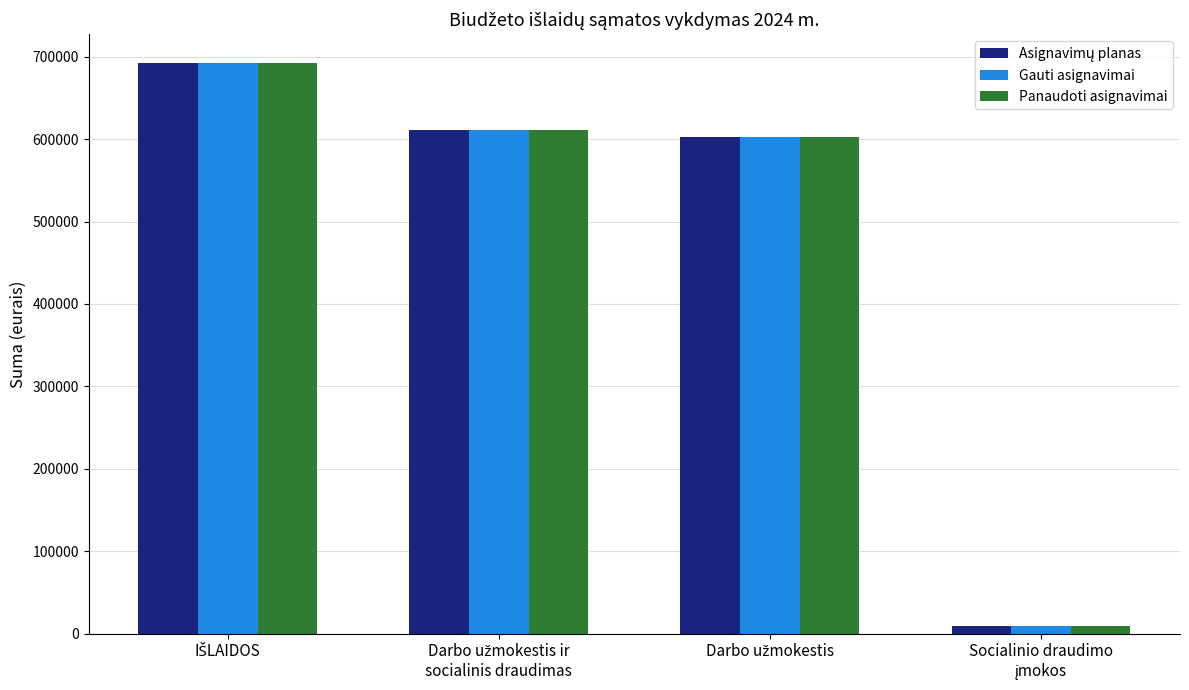

What is the sum of all Gauti asignavimai values?

1915236.9